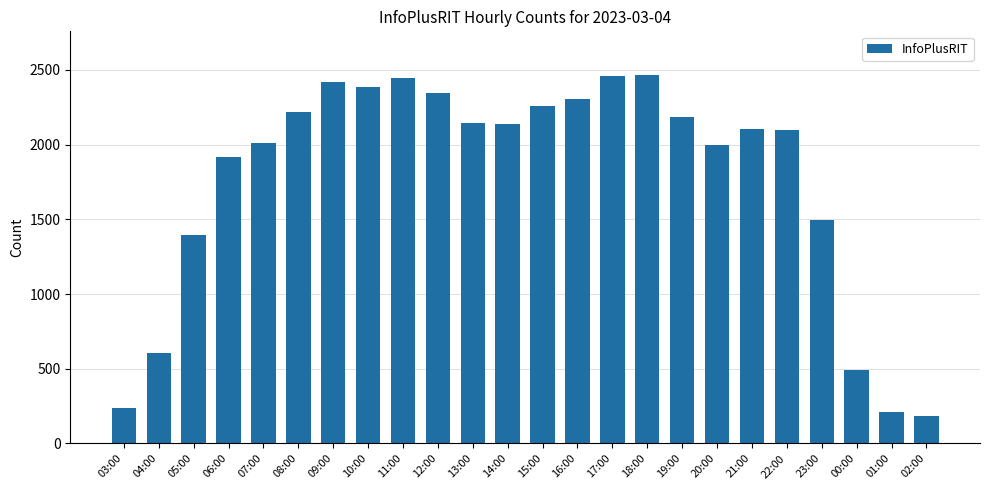

What is the greatest value displayed?

2462